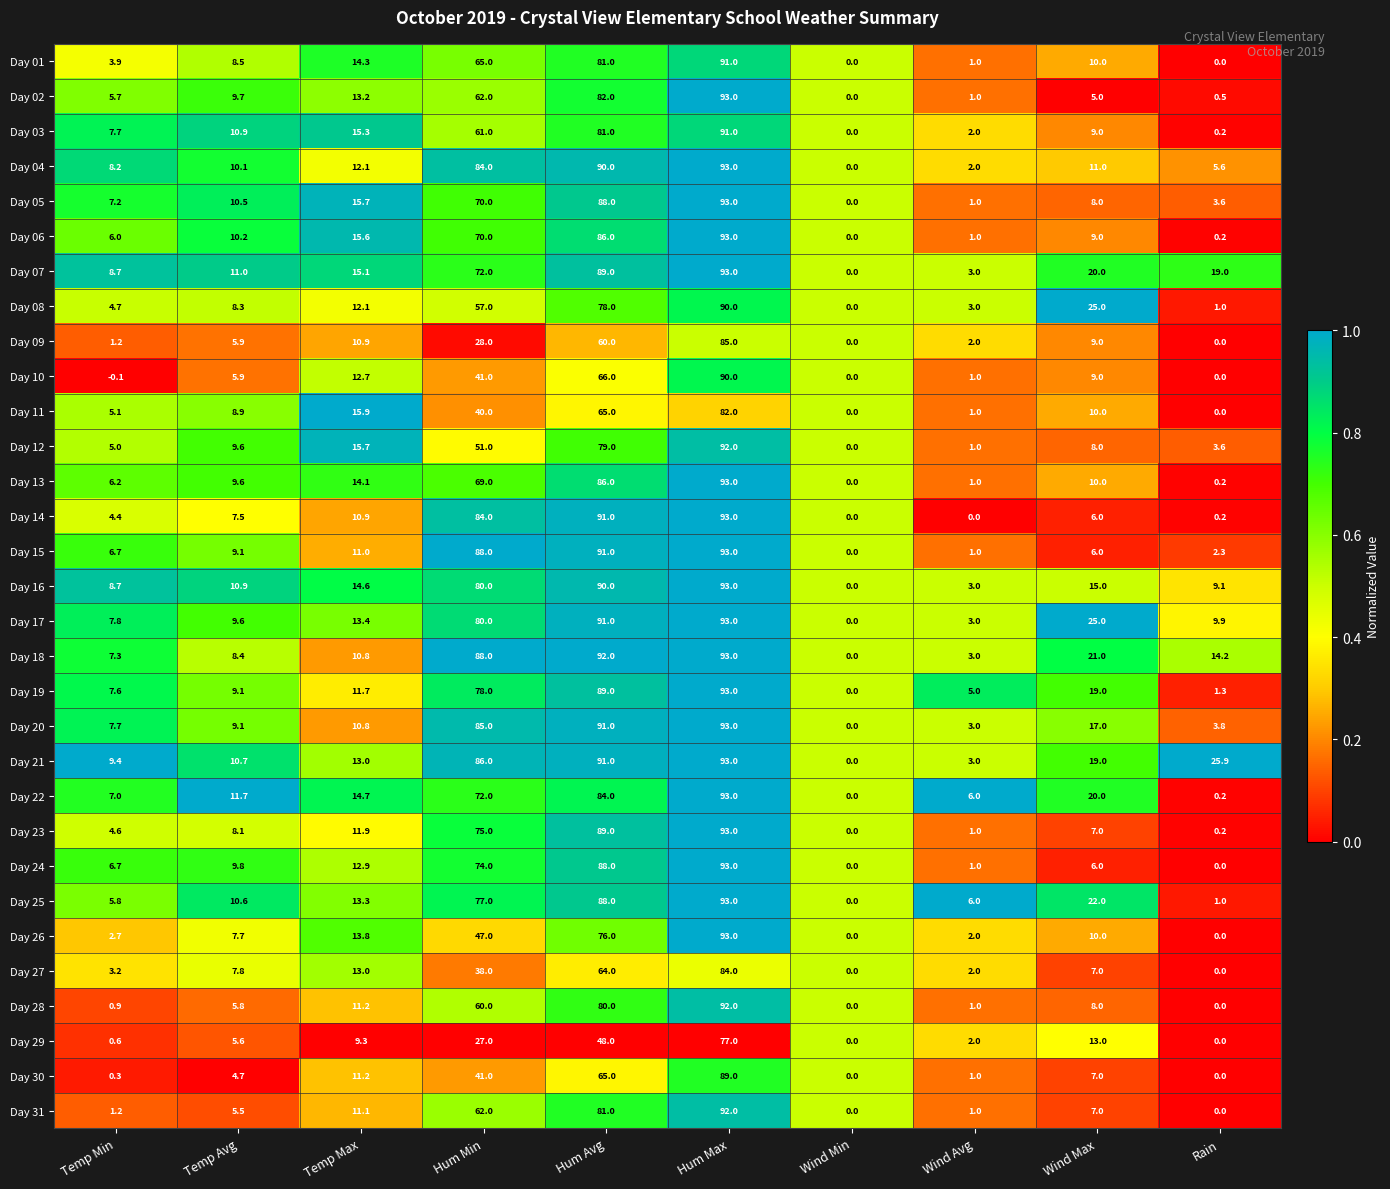

At which label is Day 15 closest to 46?

Temp Max